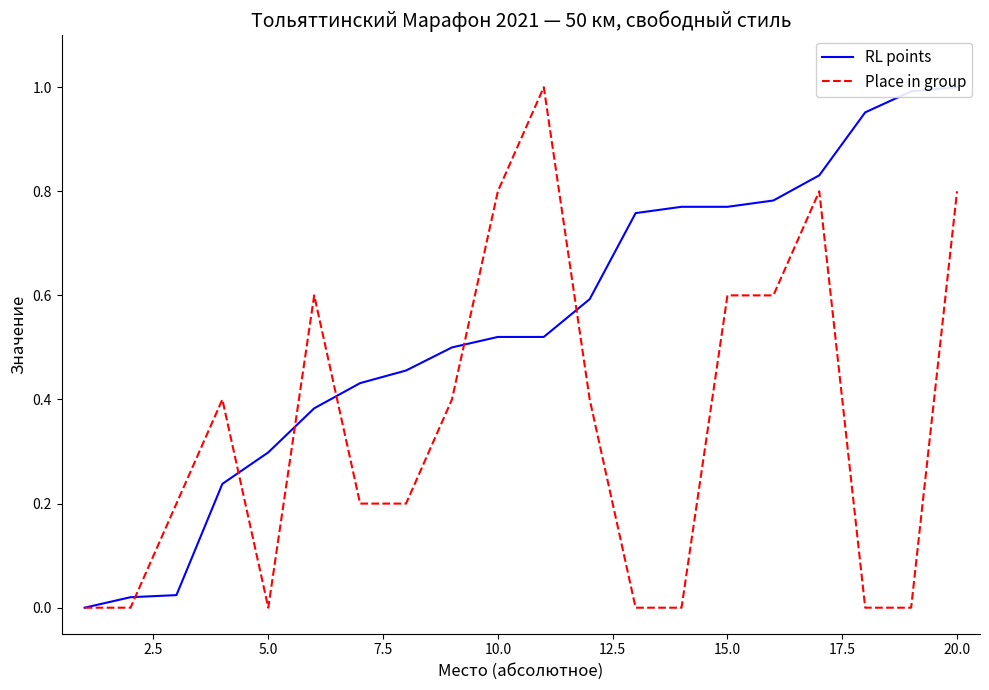

Does the chart have visible grid lines?

No